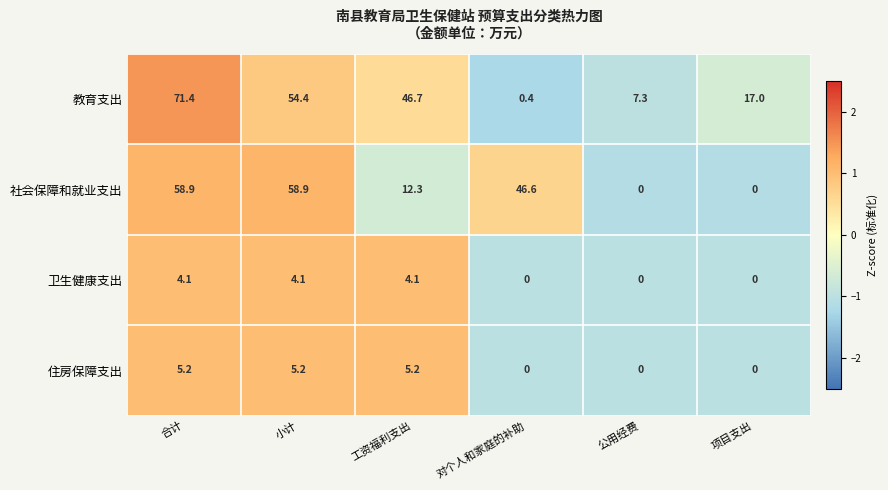

How many distinct data groups are displayed?

4